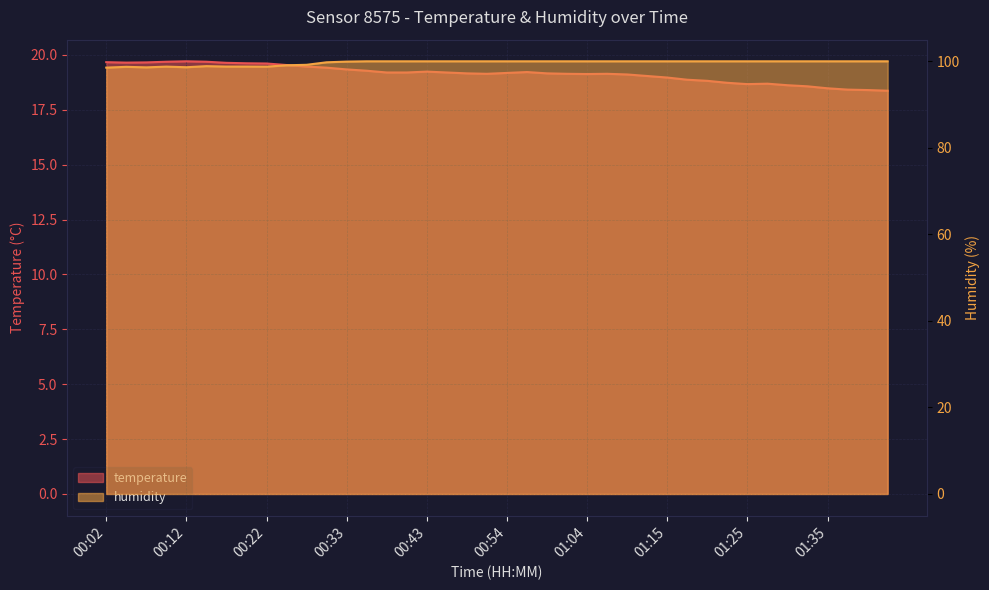

What is the value of the humidity point at the 1st from the left?

98.5